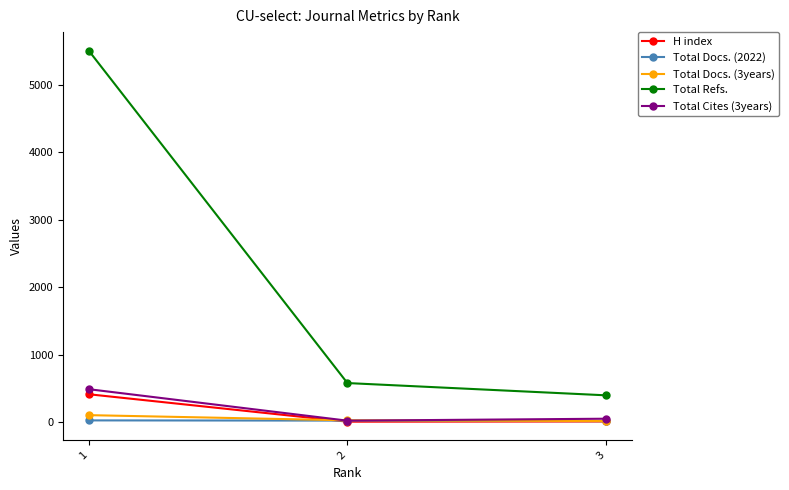

Is the value of Total Refs. at 1 greater than the value of Total Cites (3years) at 2?

Yes